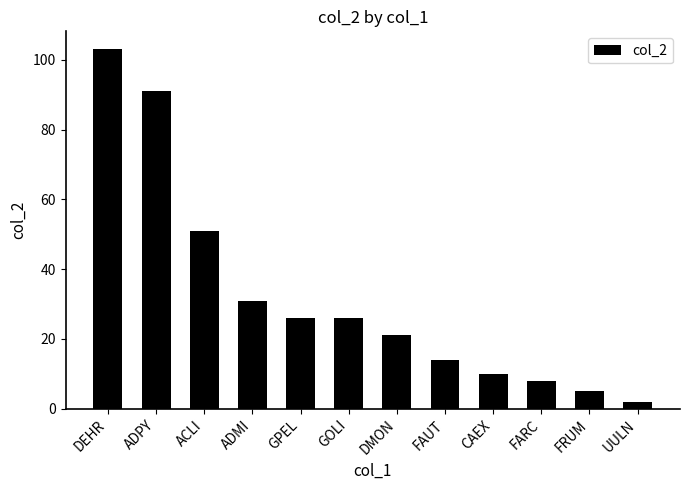

What is the ratio of the value at ADPY to the value at GOLI?

3.5